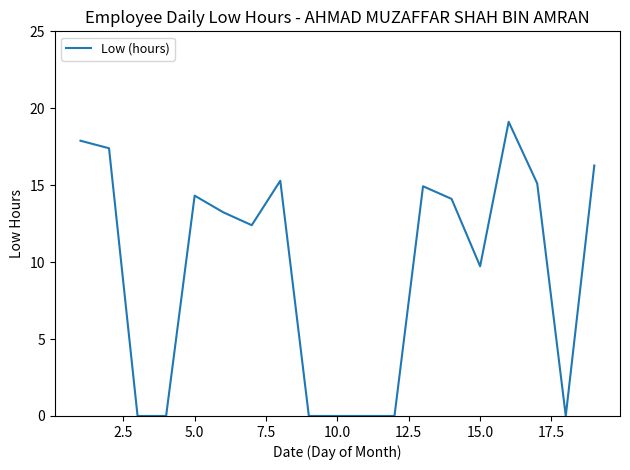

What is the average value?

9.5